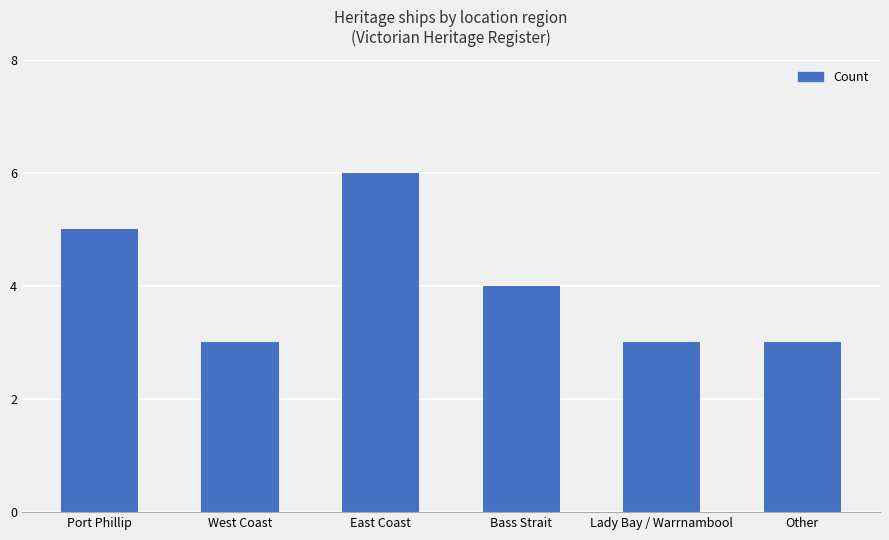

Where is the data nearest to the value 4?

Bass Strait